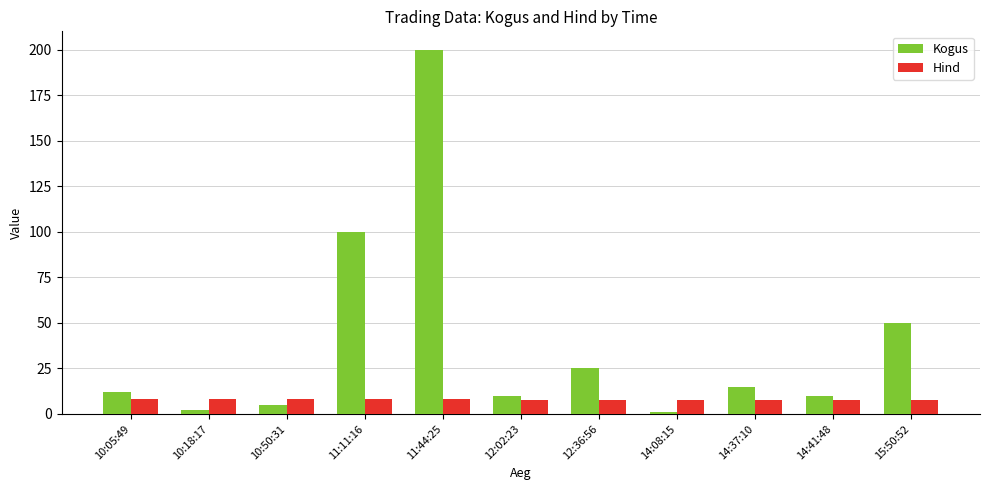

Is the value of Hind at 12:02:23 greater than the value of Kogus at 10:05:49?

No